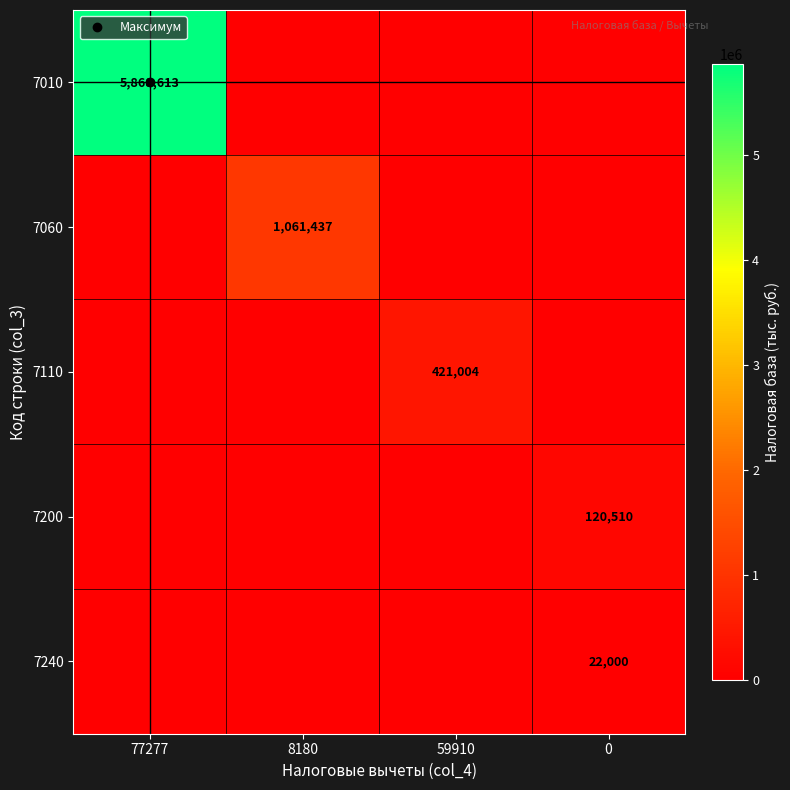

What is the total value across all series at 59910?

421004